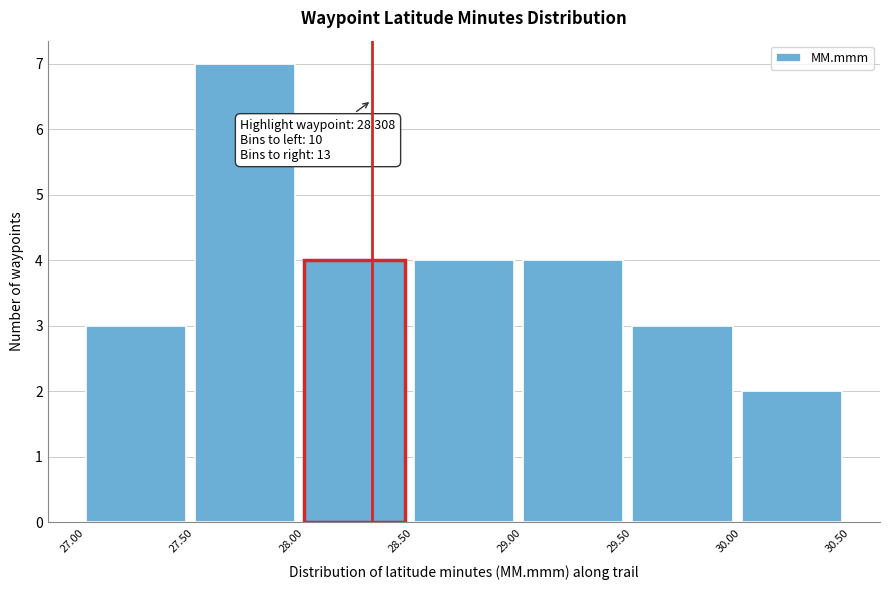

Over which range of the x-axis is the bar tallest?

27.50 to 28.00